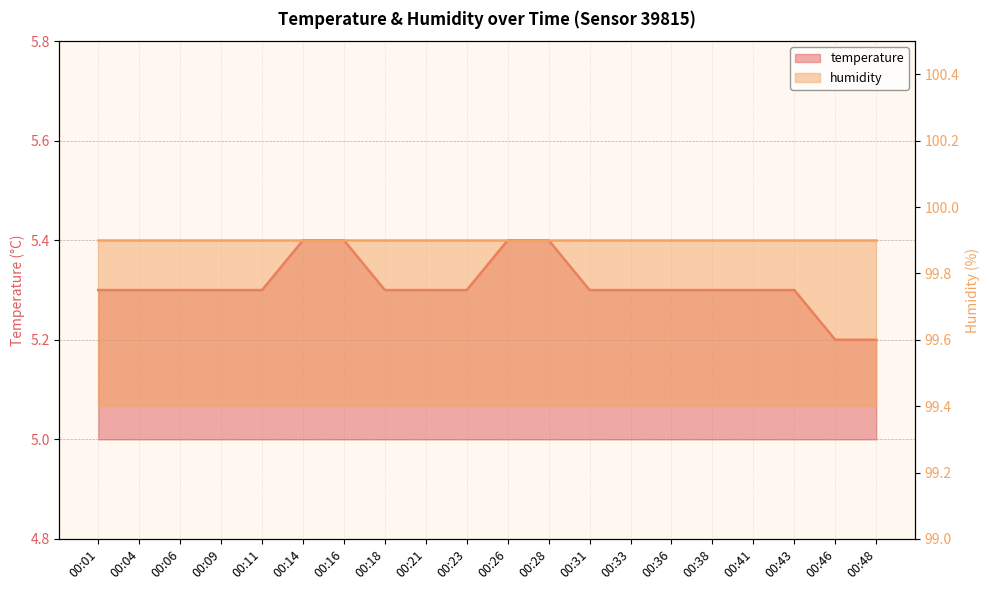

What is the average value?

5.3